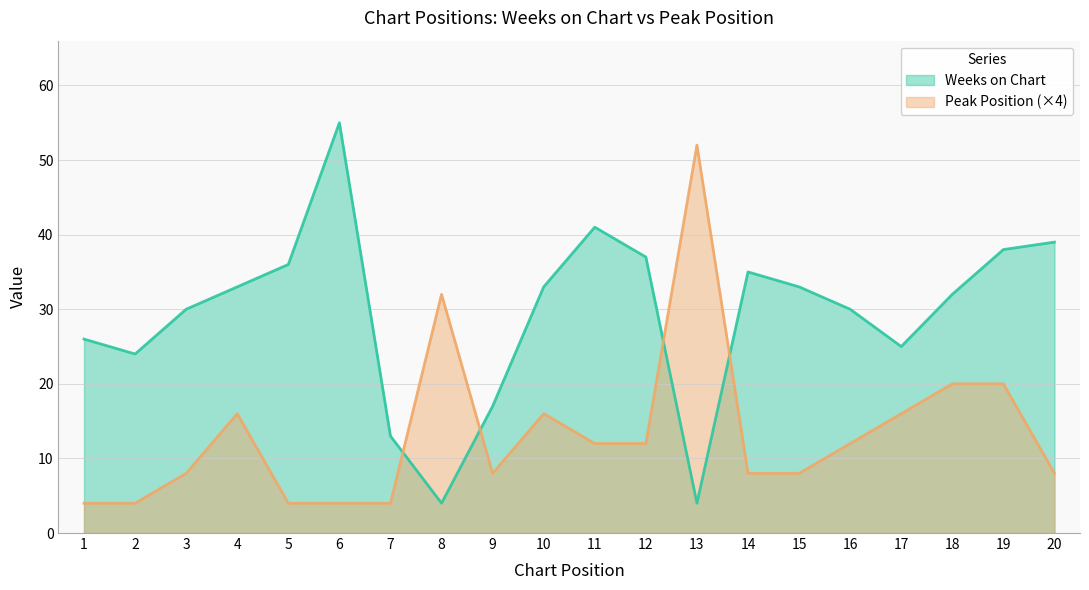

Rank the series by their maximum value, from highest to lowest.

Weeks on Chart, Peak Position (×4)